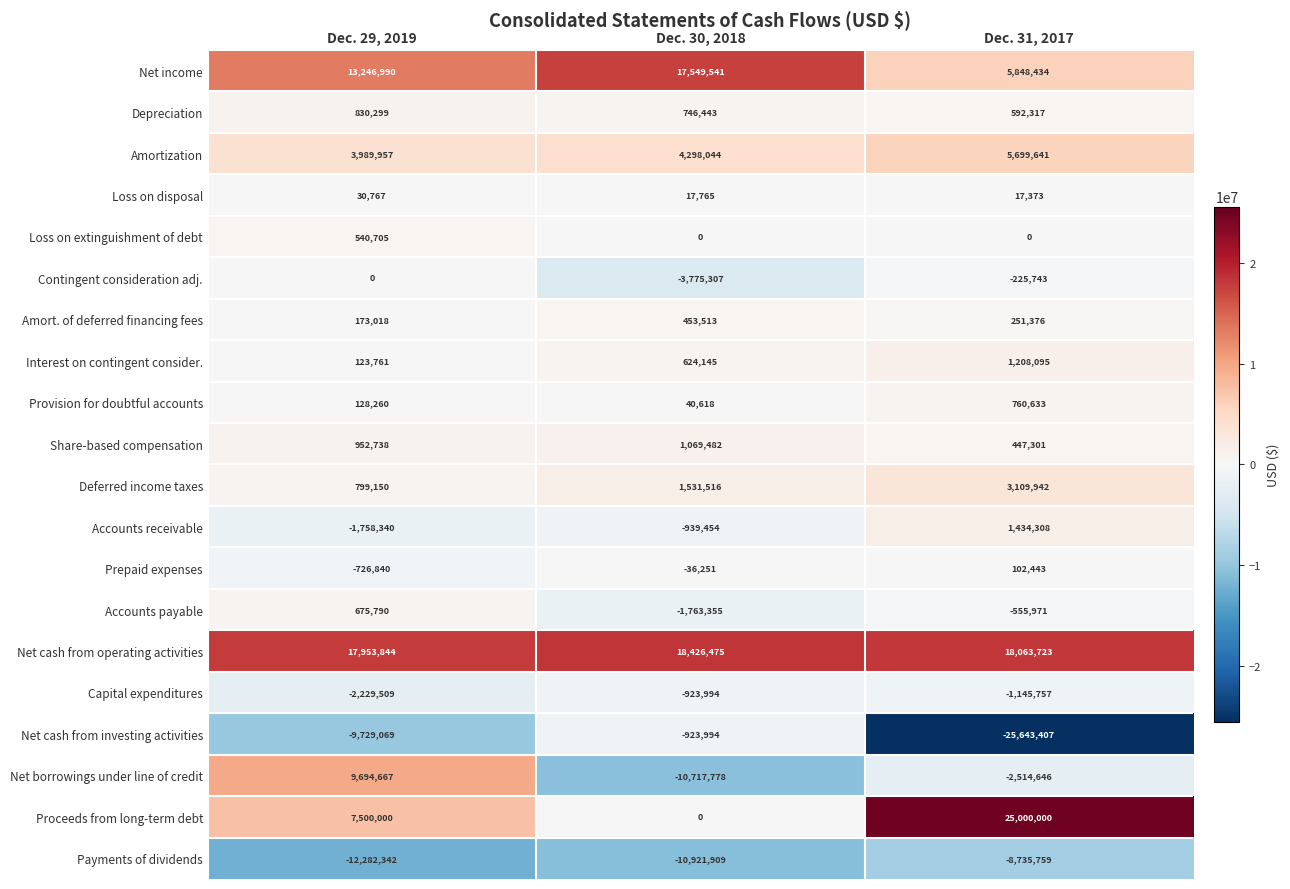

At how many categories does at least one series exceed 7252690?

3